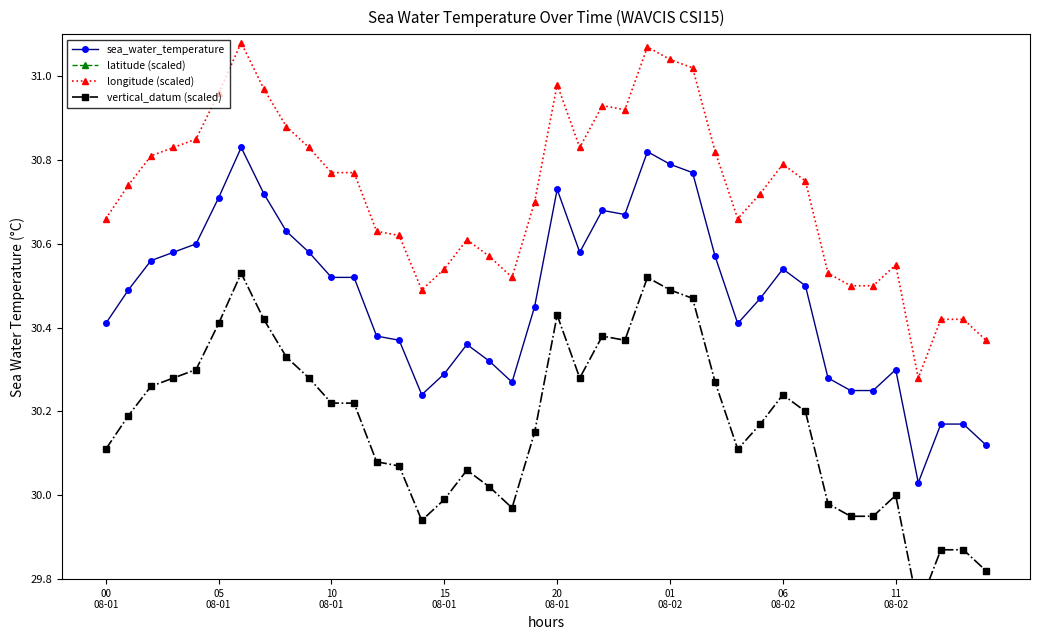

True or false: vertical_datum (scaled) has more than 0 points higher than both neighbors.

True